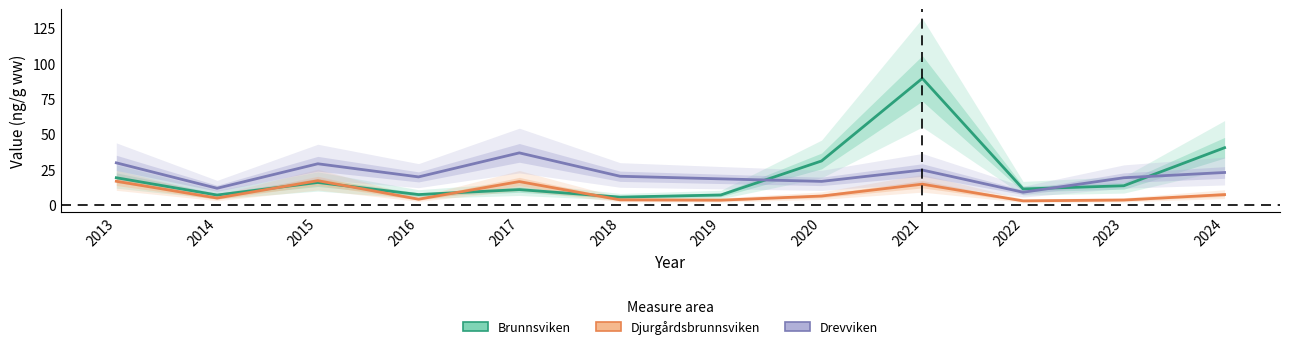

At which category does Djurgårdsbrunnsviken reach its first local peak?

2015